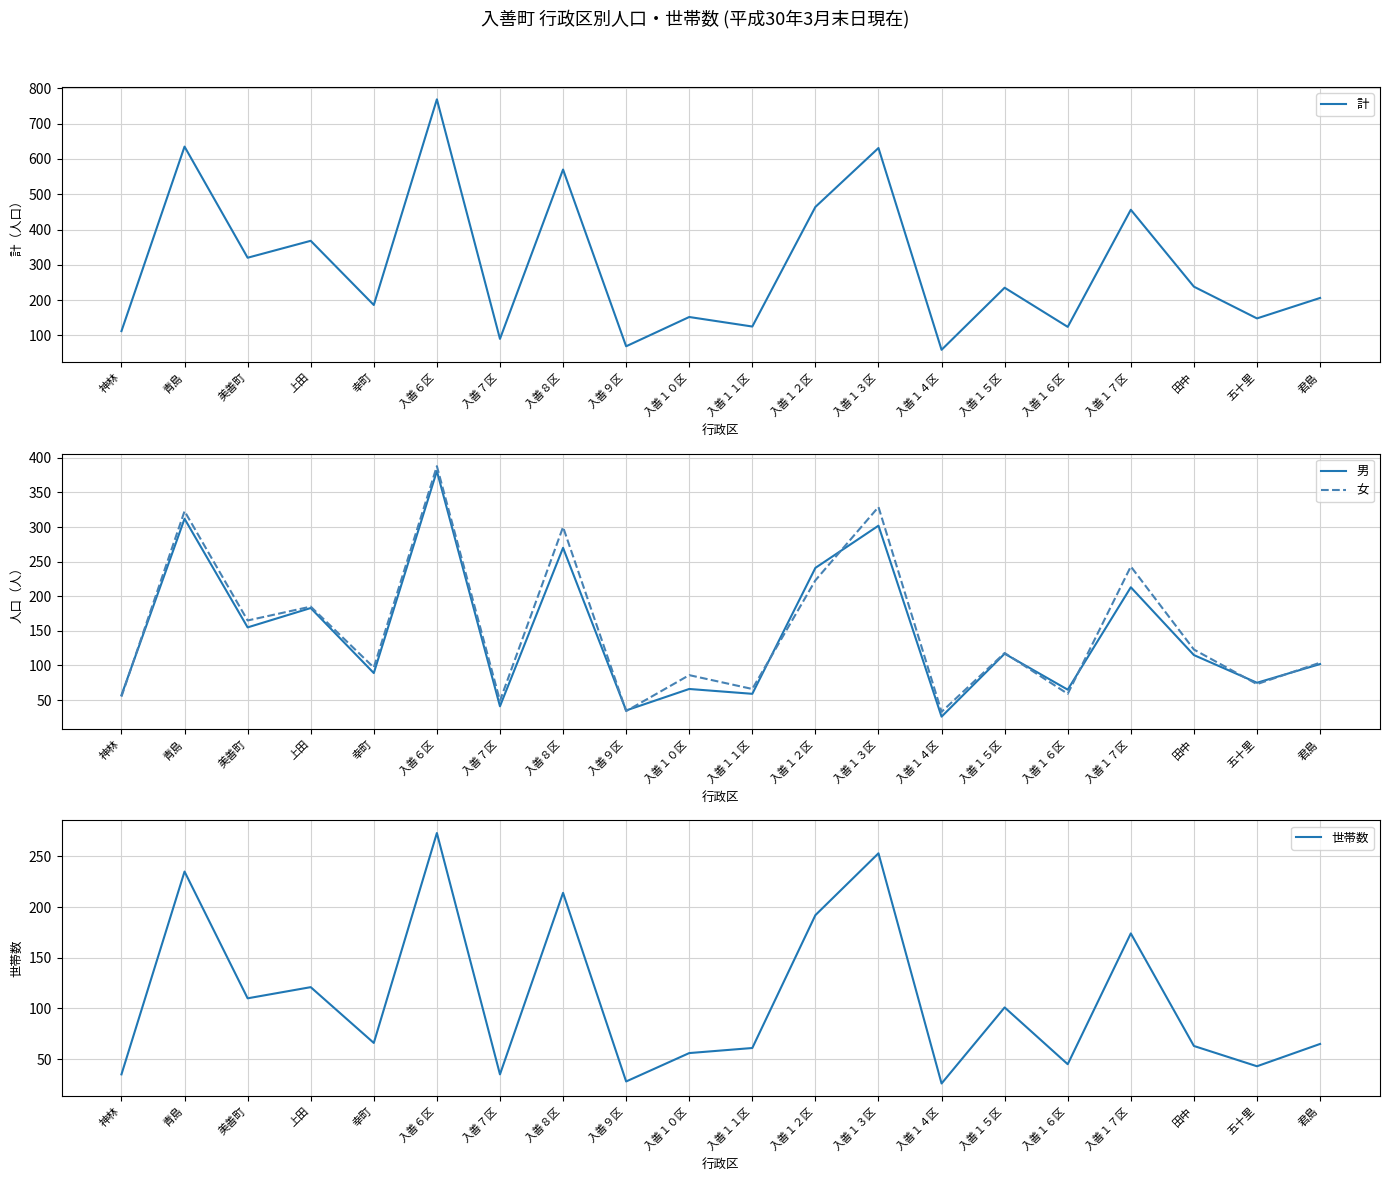

Reading right to left, list all the values displayed in this chart.

計: 206	148	238	456	124	235	59	631	464	125	152	69	570	90	769	186	368	320	635	112
男: 102	75	115	213	65	117	26	302	241	59	66	35	270	41	381	89	183	155	312	57
女: 104	73	123	243	59	118	33	329	223	66	86	34	300	49	388	97	185	165	323	55
世帯数: 65	43	63	174	45	101	26	253	192	61	56	28	214	35	273	66	121	110	235	35